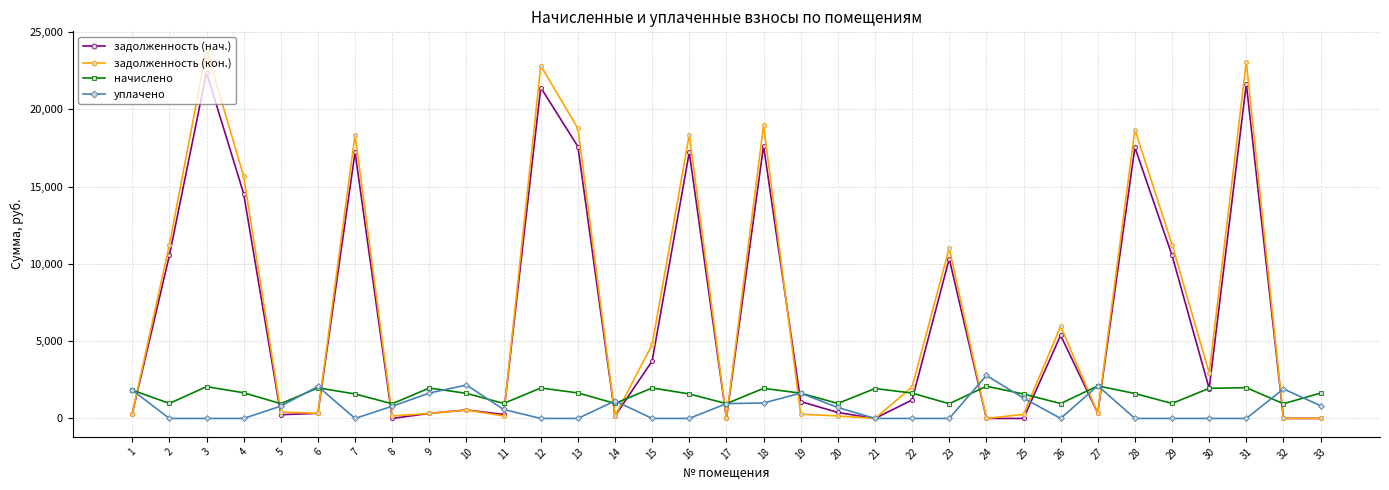

The value of задолженность (кон.) at 23 is 5687.6. True or false?

False